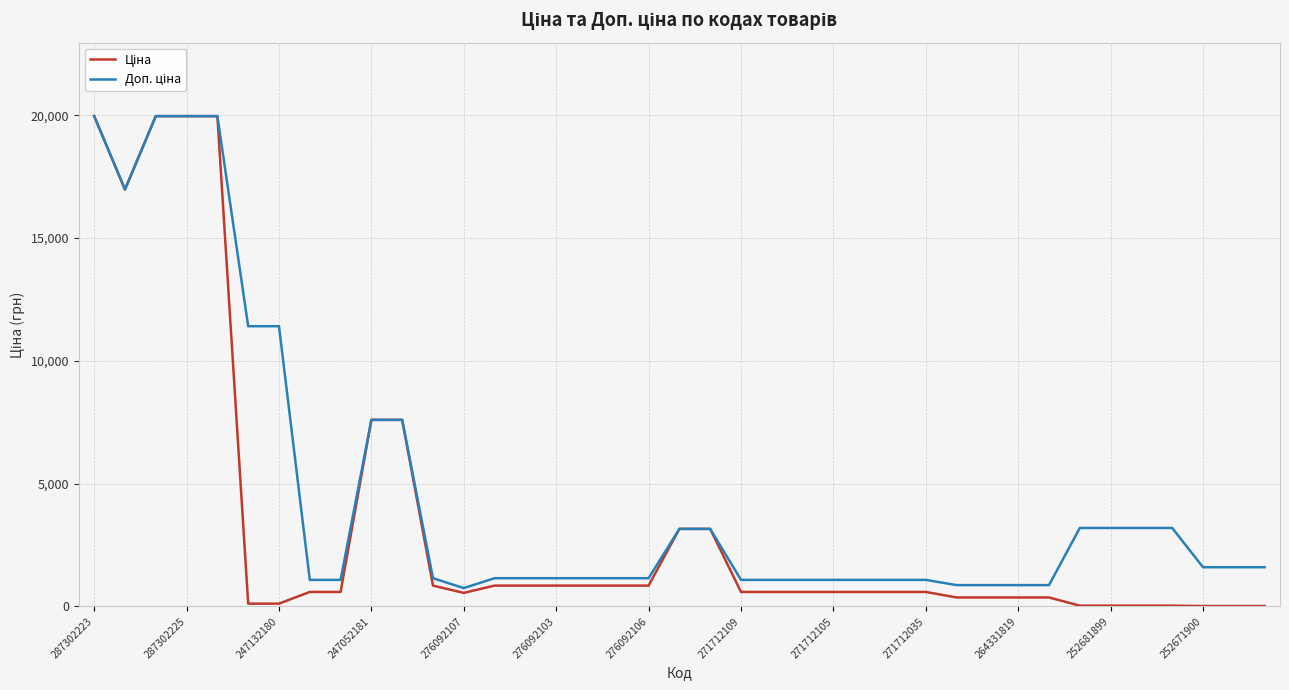

List the series in order of their overall mean, highest first.

Доп. ціна, Ціна